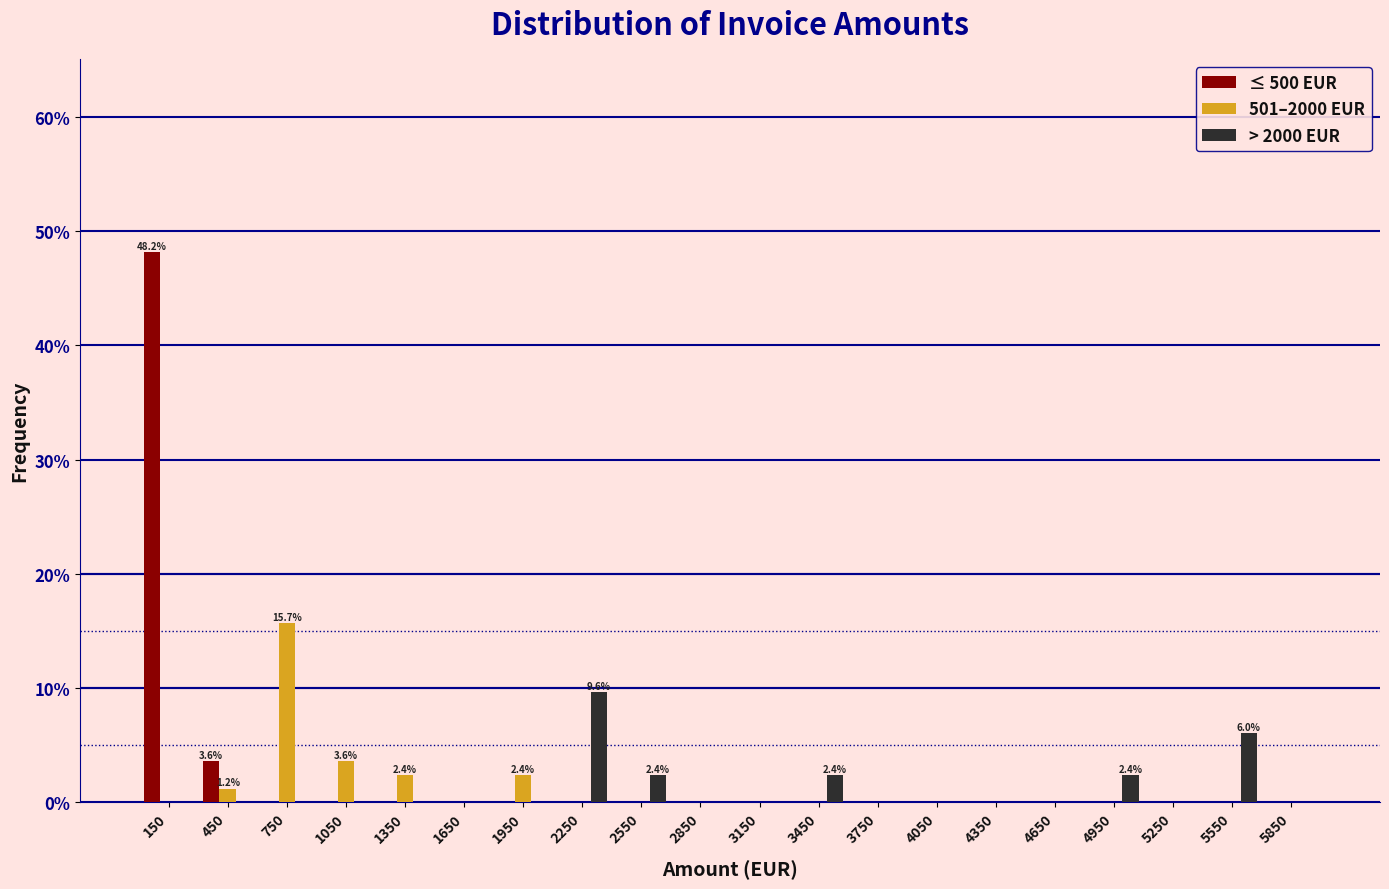

In the ≤ 500 EUR series, which range on the x-axis has the tallest bar?

0 to 300